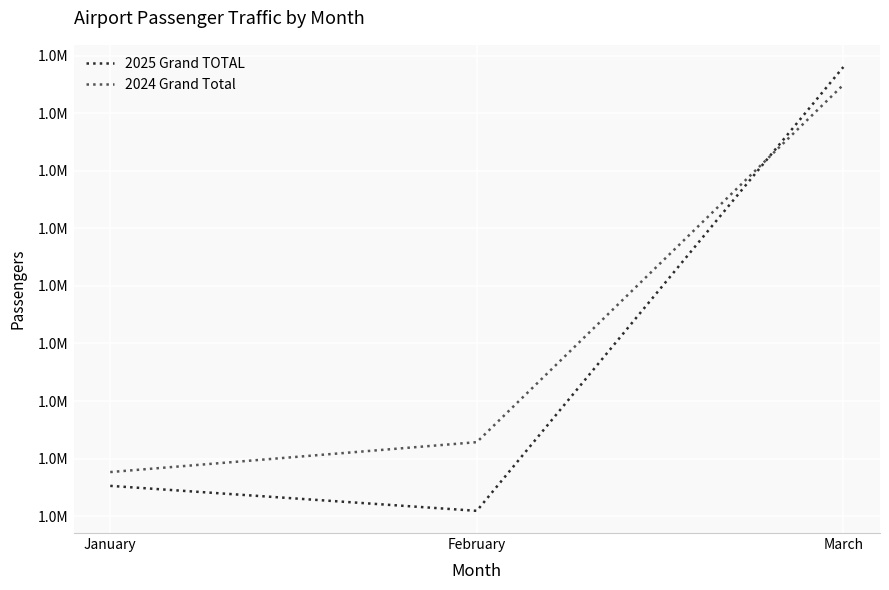

Which series has the largest total across all categories?

2024 Grand Total